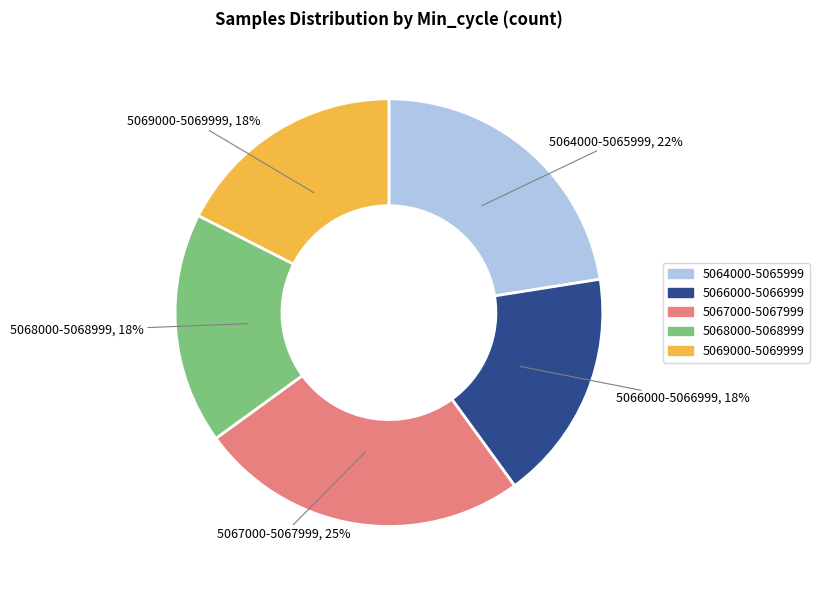

Is there any slice that represents more than half of the pie?

No